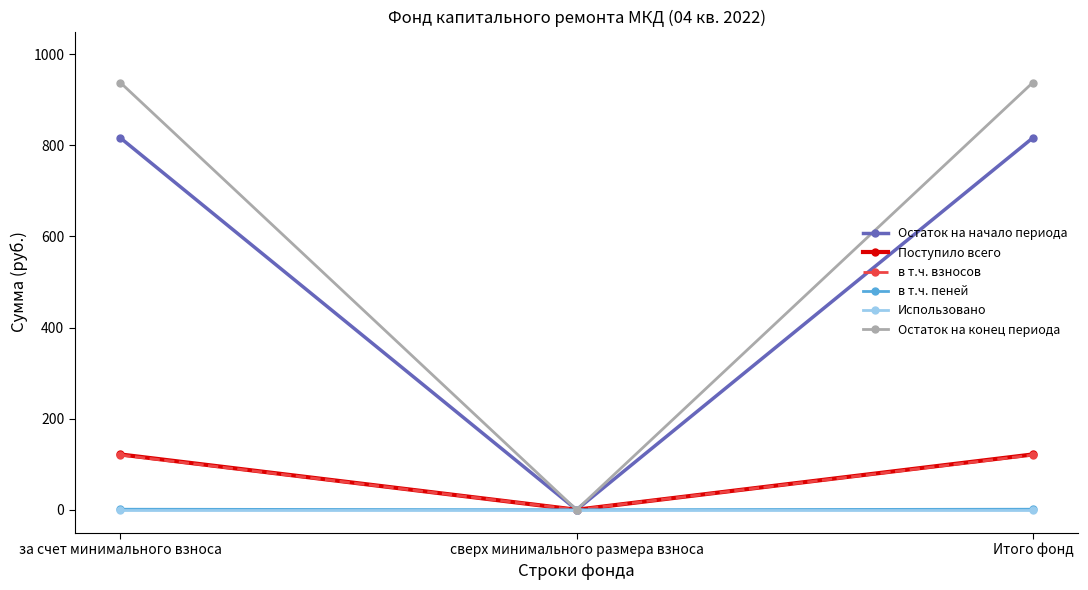

What is the sum of all Поступило всего values?

242.9